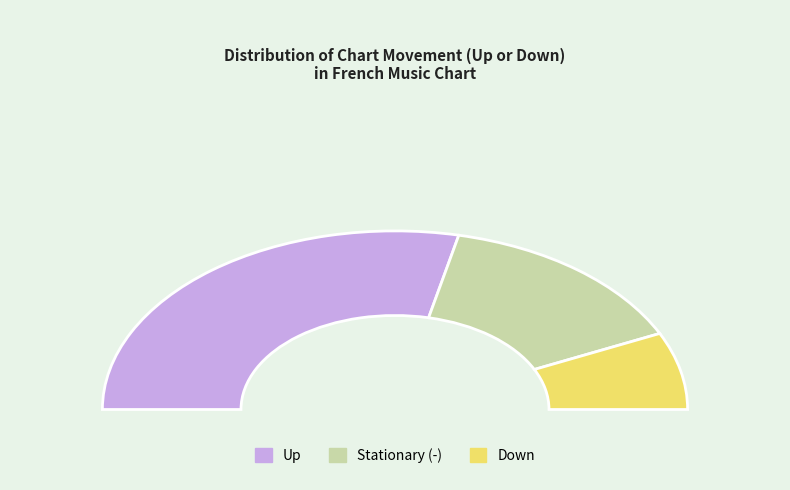

Do down and - together represent more than half of the pie?

No